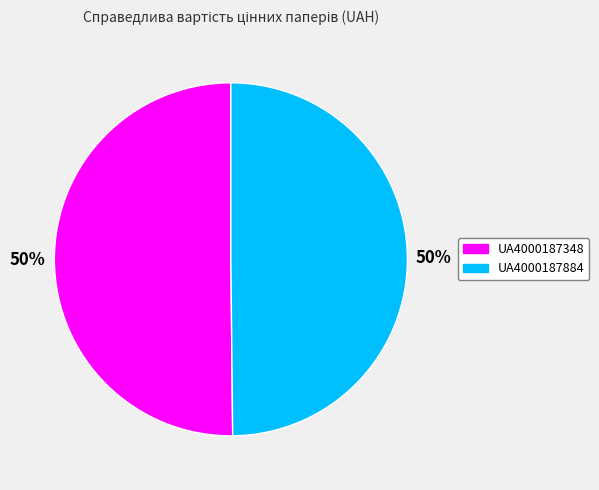

Approximately how many times larger is the value at UA4000187348 compared to UA4000187884?

1.0